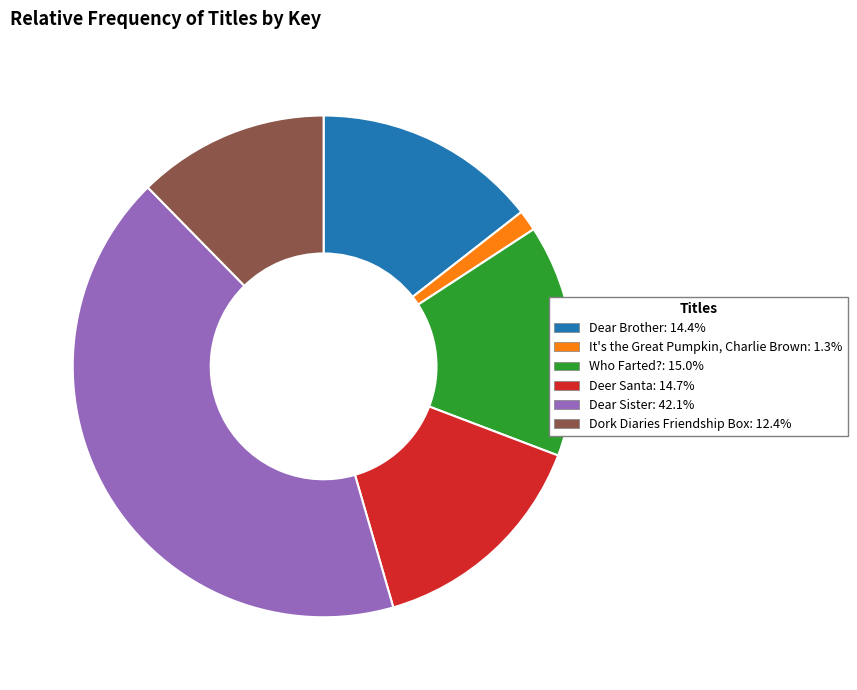

Does any single category account for the majority?

No